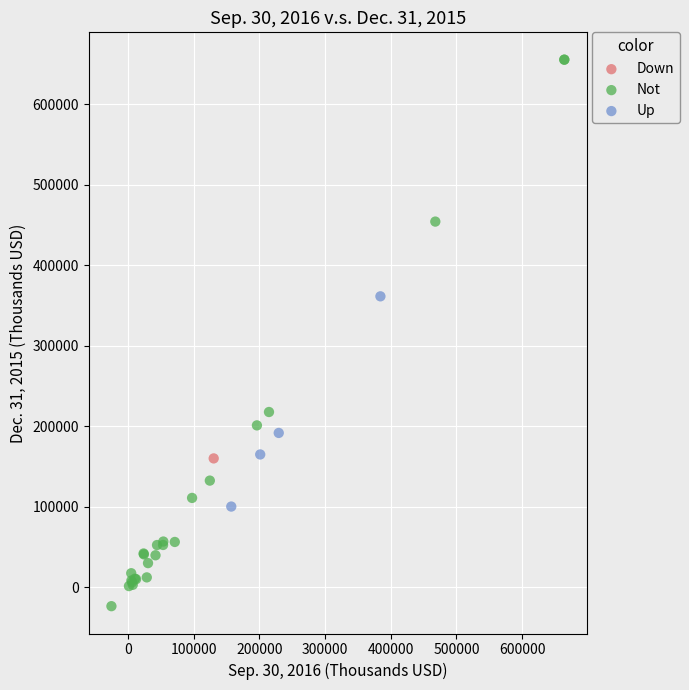

Which series reaches the maximum Y coordinate?

Not